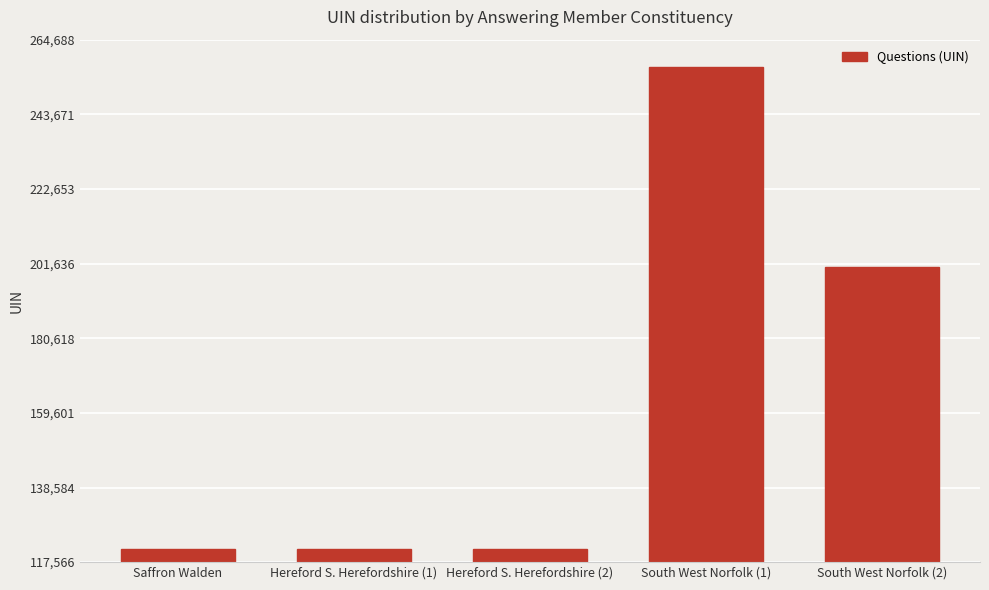

Approximately how many times larger is the value at Hereford S. Herefordshire (2) compared to Hereford S. Herefordshire (1)?

1.0